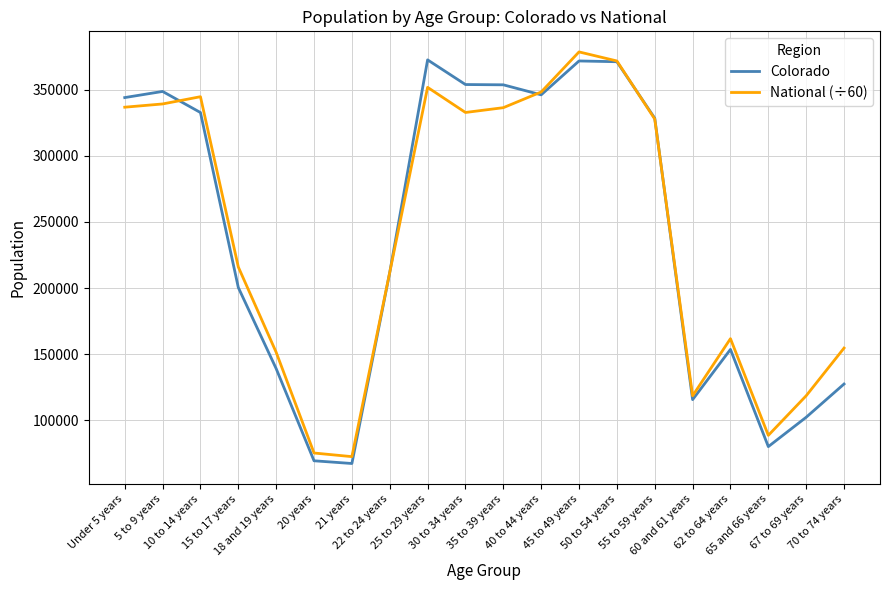

True or false: Colorado has a value of 167713.3 at Under 5 years.

False